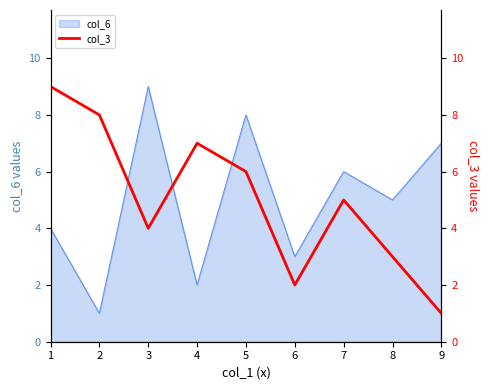

List the labels in order of col_6 value, largest first.

3, 5, 9, 7, 8, 1, 6, 4, 2